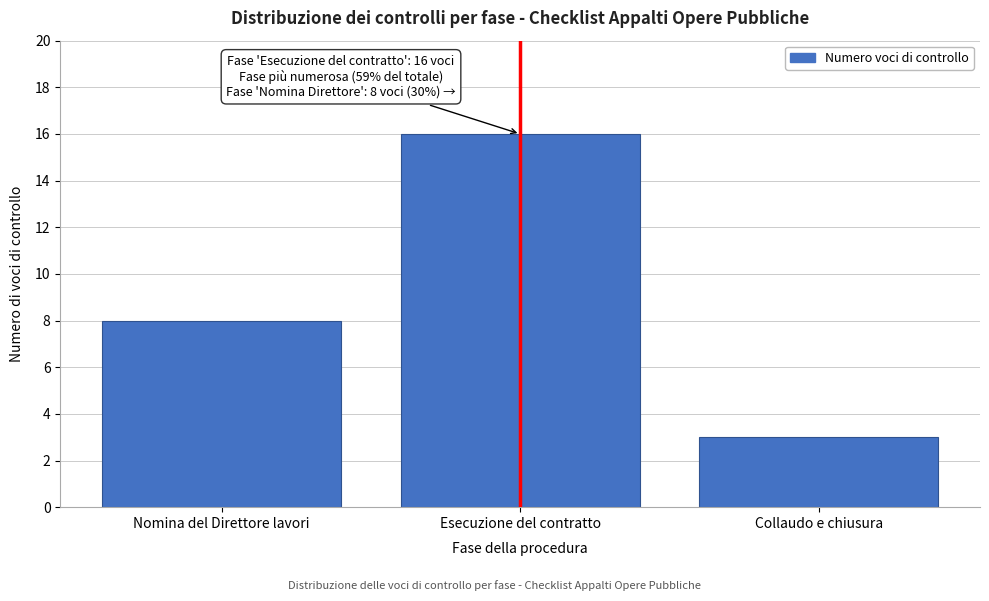

Reading right to left, list all the values displayed in this chart.

3	16	8